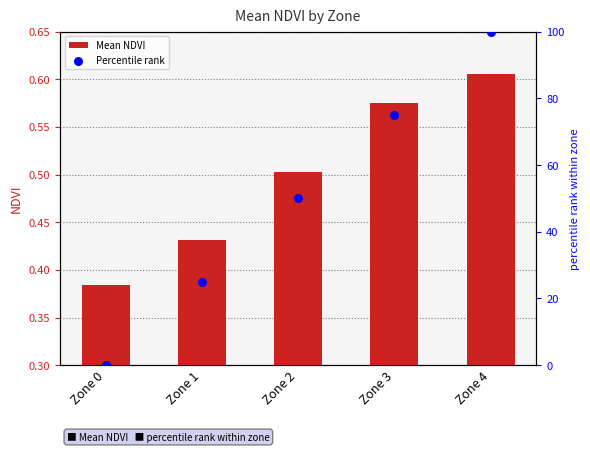

Is the value of Mean NDVI at Zone 0 greater than the value of Percentile rank at Zone 3?

No